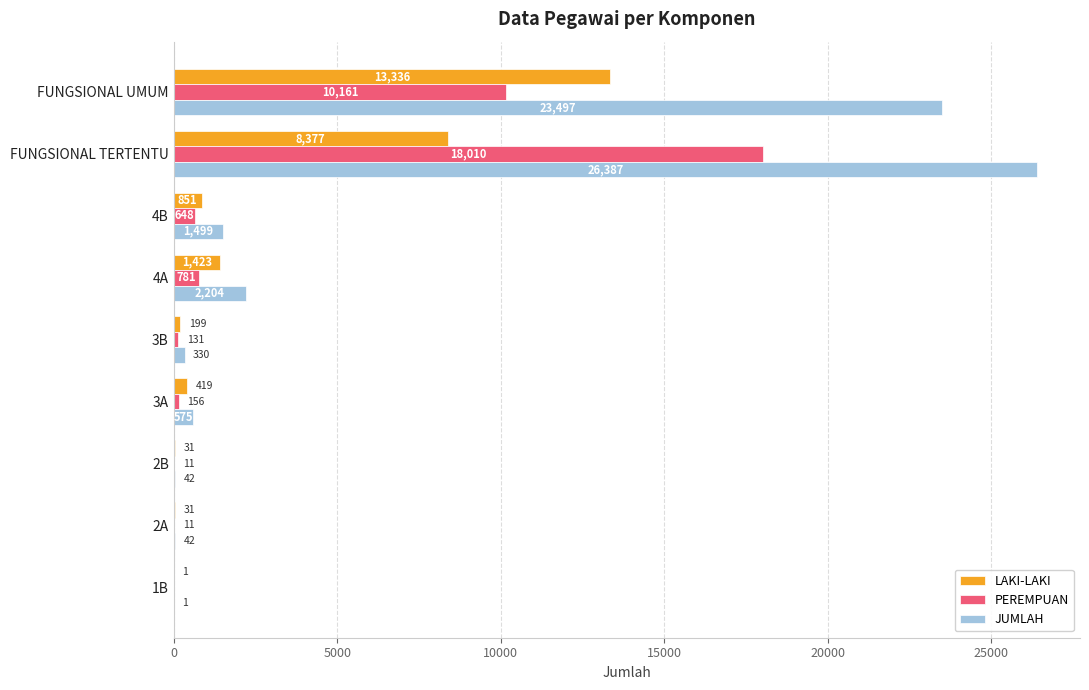

At which label does LAKI-LAKI reach its peak?

FUNGSIONAL UMUM